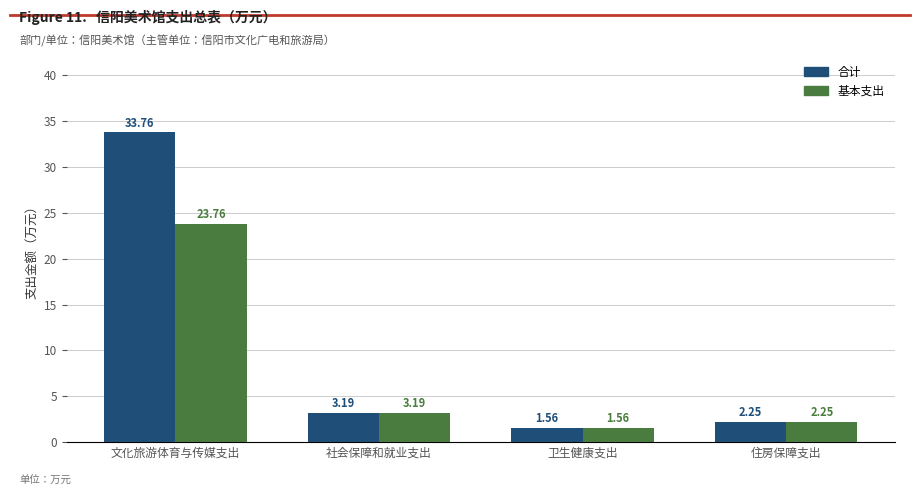

Is the value of 合计 at 卫生健康支出 greater than the value of 基本支出 at 社会保障和就业支出?

No